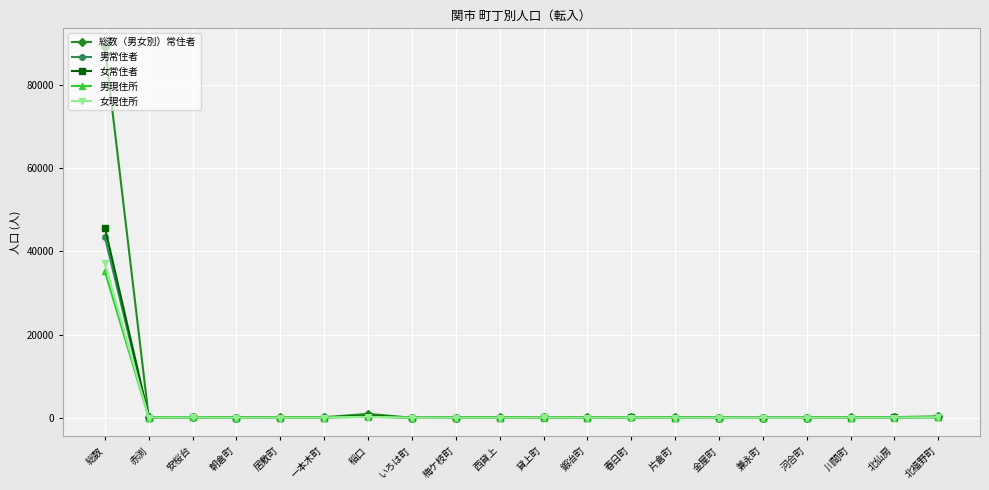

What is the approximate value of 総数（男女別）常住者 at 金屋町, to the nearest 50?

50